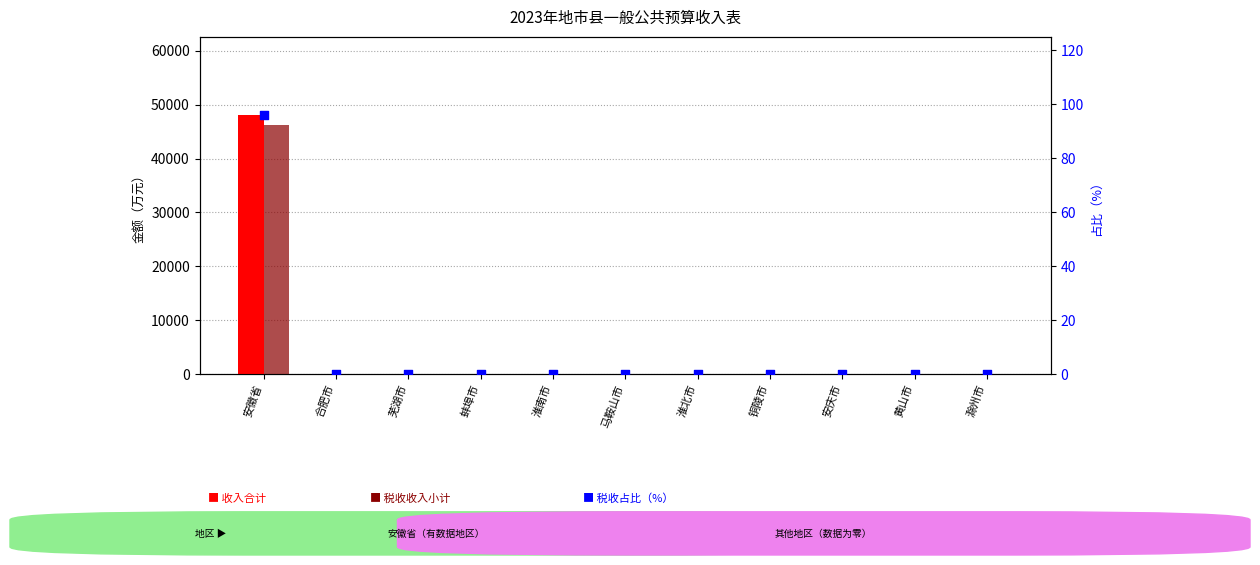

Which series has the largest total across all categories?

收入合计